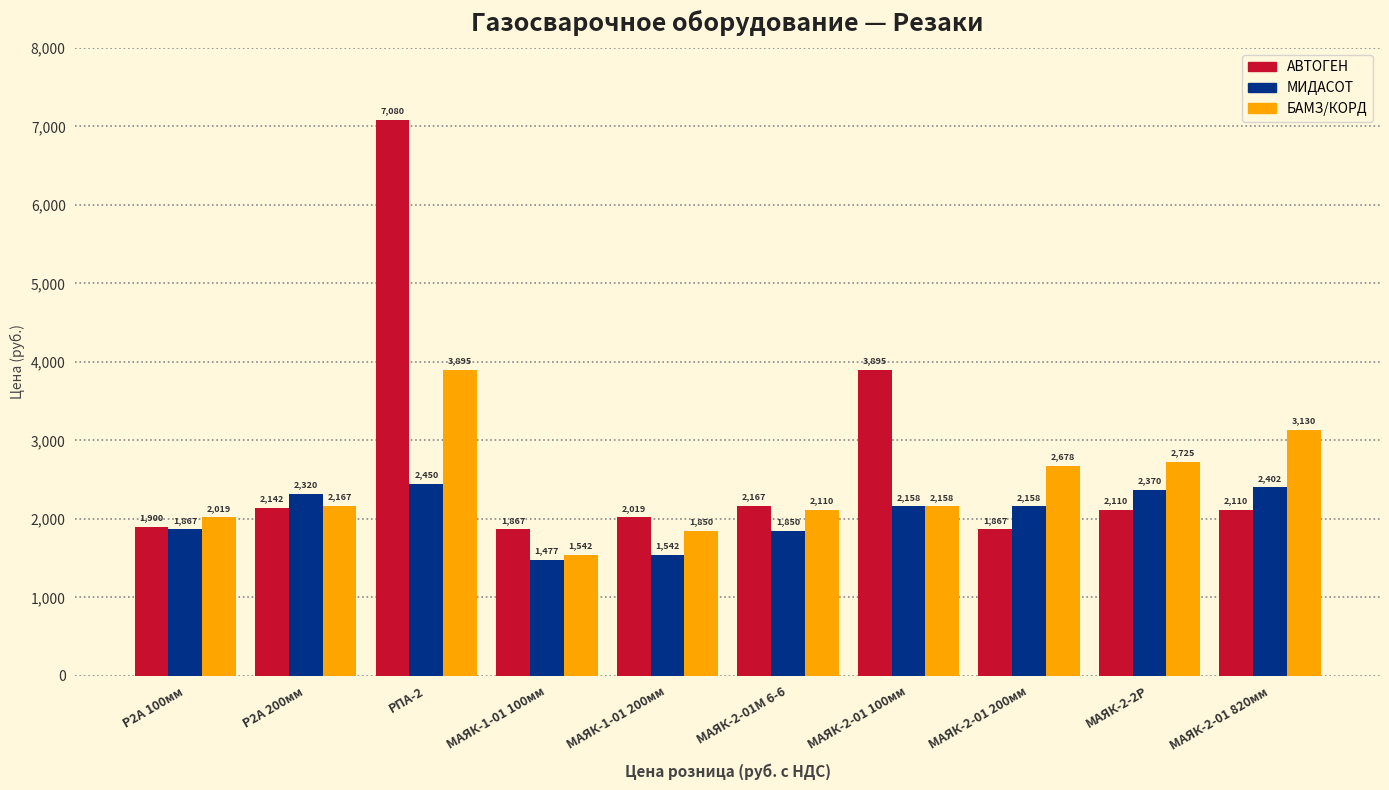

What is the sum of the МИДАСОТ values at МАЯК-2-01 200мм and Р2А 100мм?

4025